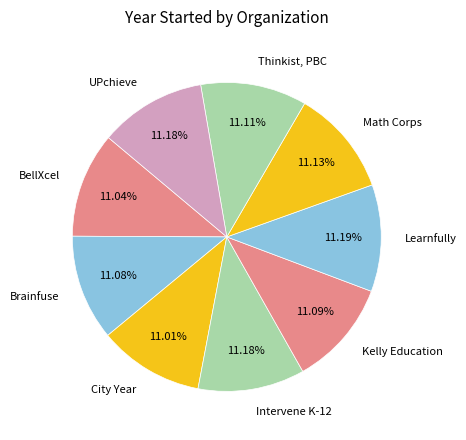

How many segments does this pie chart have?

9